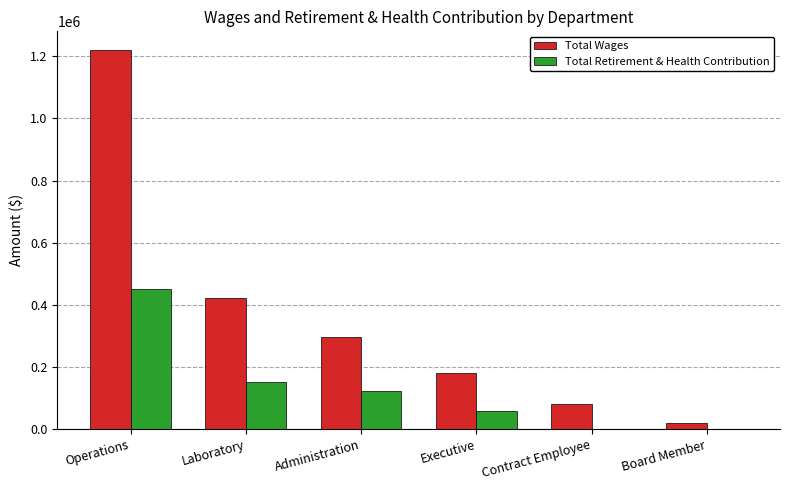

What is the greatest value displayed?

1219678